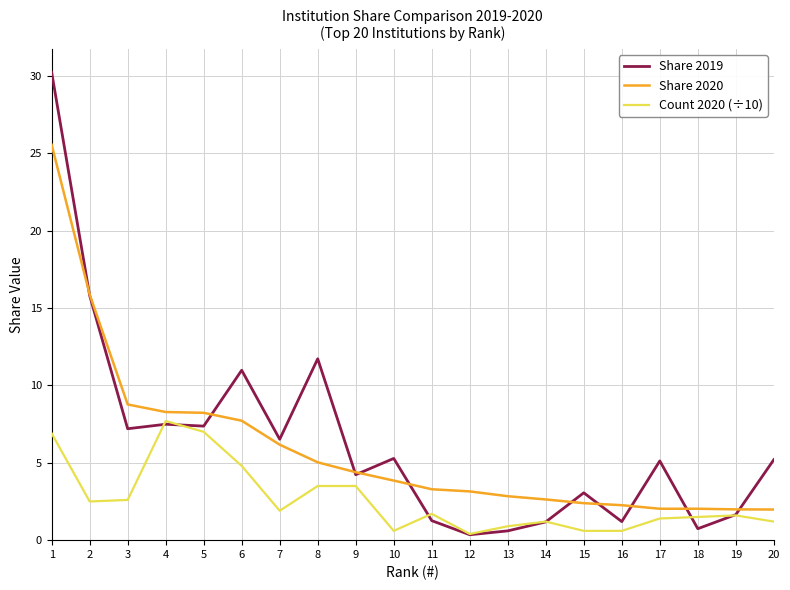

What is the average value of the Share 2019 series?

6.4